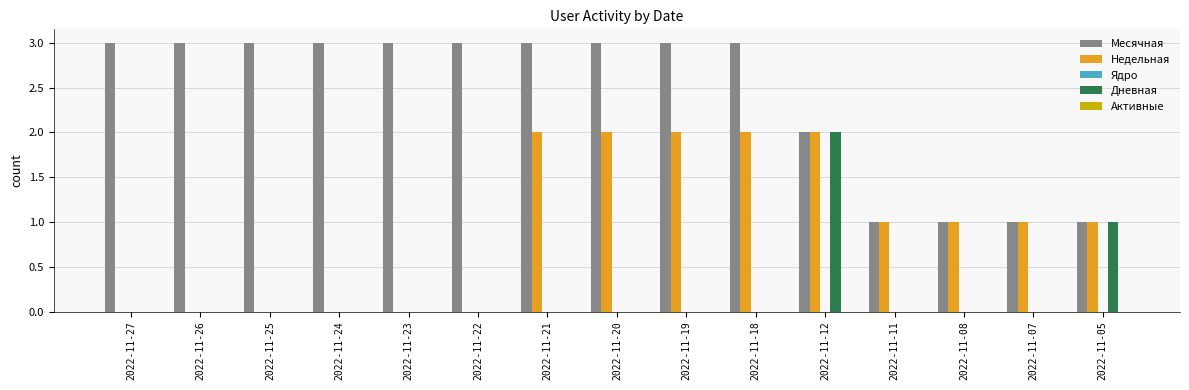

The value of Недельная at 2022-11-25 is 1. True or false?

False